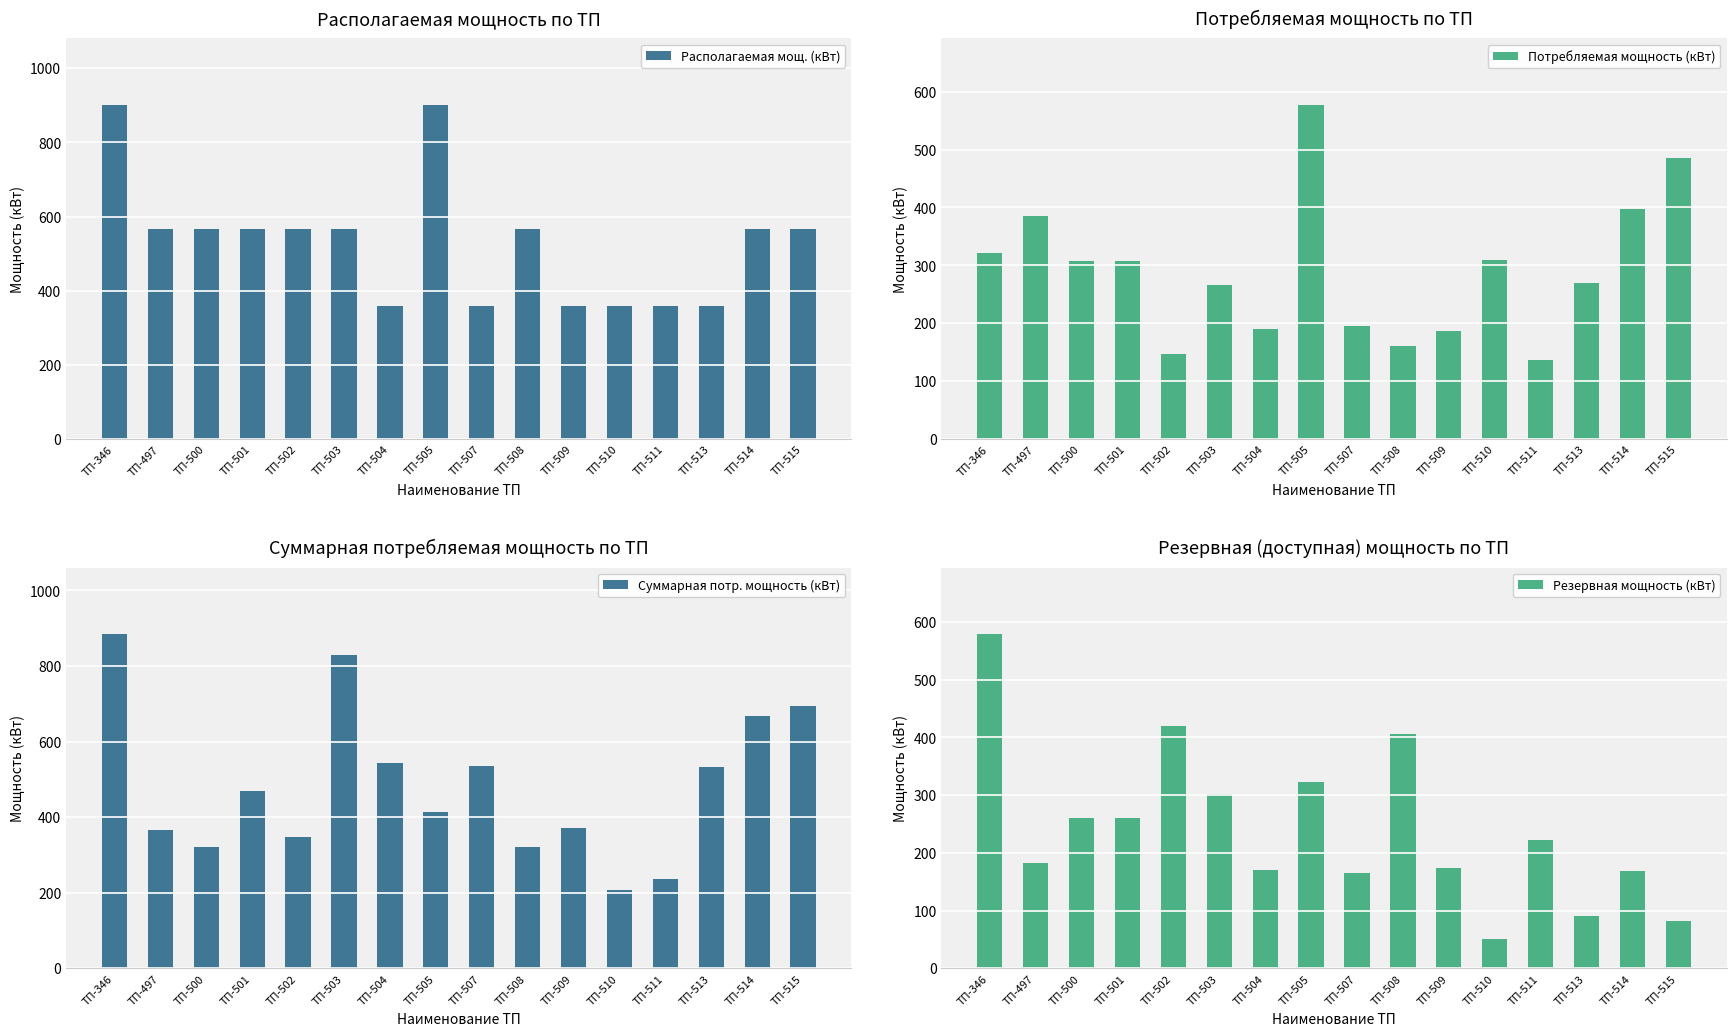

Where does the Суммарная потр. мощность (кВт) series first go above 469?

ТП-346